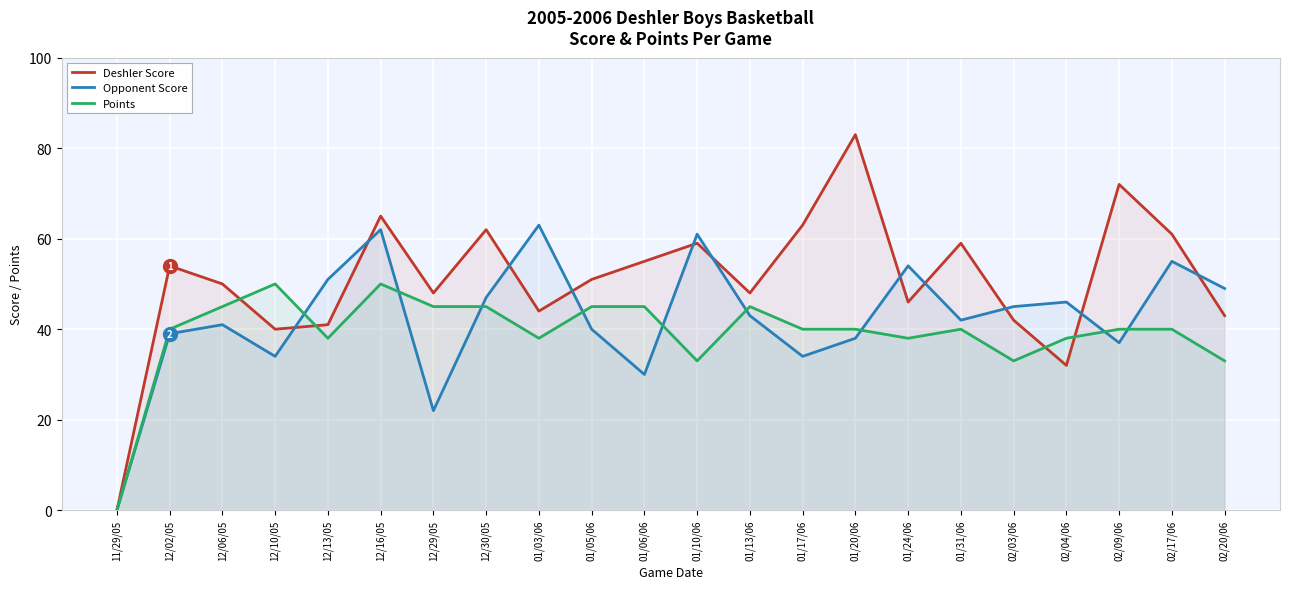

Reading left to right, transcribe all the data shown in this chart.

Deshler Score: 0	54	50	40	41	65	48	62	44	51	55	59	48	63	83	46	59	42	32	72	61	43
Opponent Score: 0	39	41	34	51	62	22	47	63	40	30	61	43	34	38	54	42	45	46	37	55	49
Points: 0	40	45	50	38	50	45	45	38	45	45	33	45	40	40	38	40	33	38	40	40	33